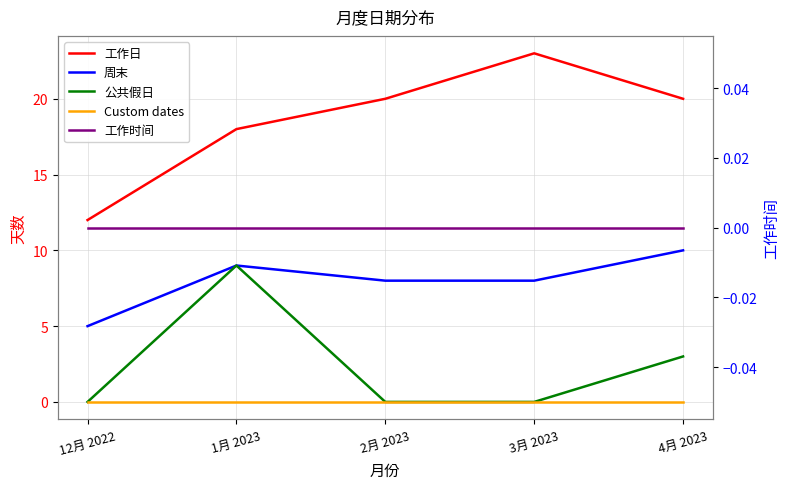

The Custom dates series shows 0 at 1月 2023. True or false?

True